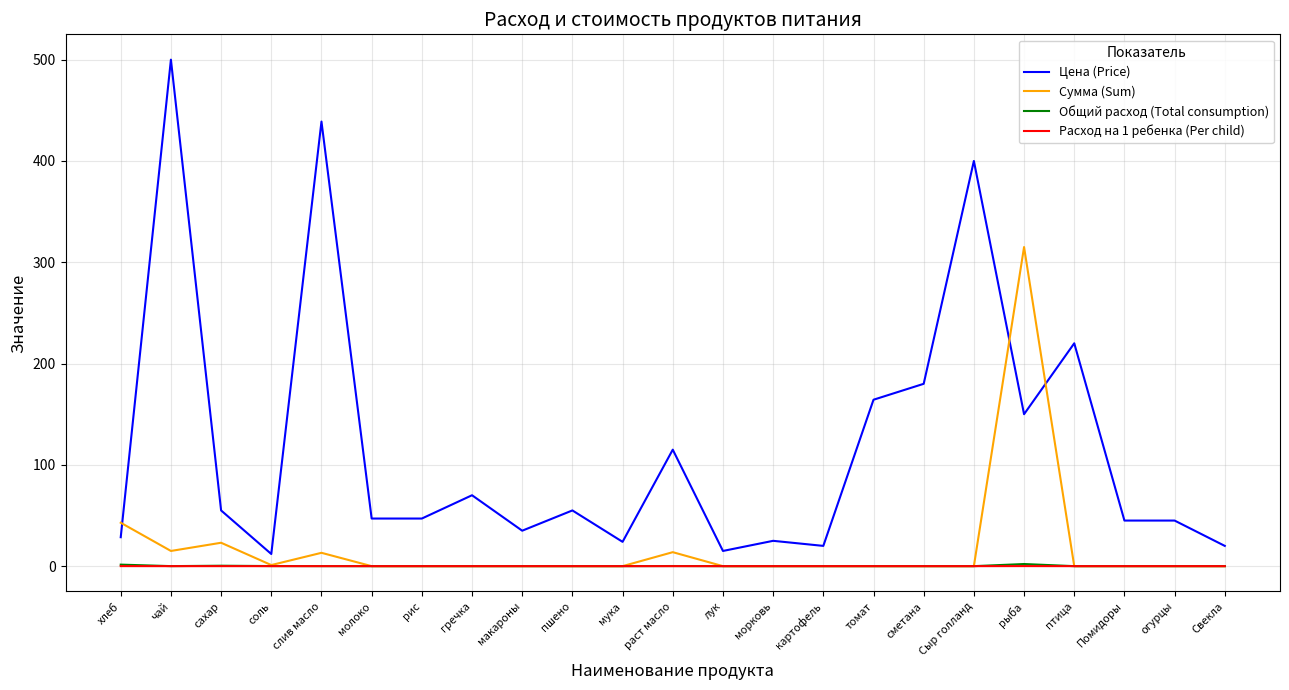

The Цена (Price) series shows 20.0 at Свекла. True or false?

True